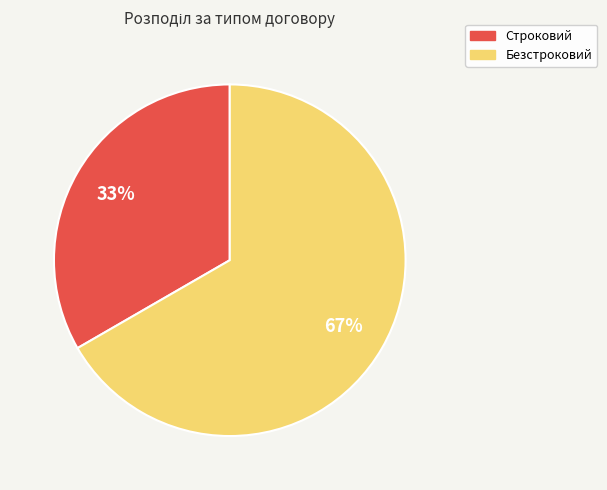

Combined, do Безстроковий and Строковий account for over 50%?

Yes